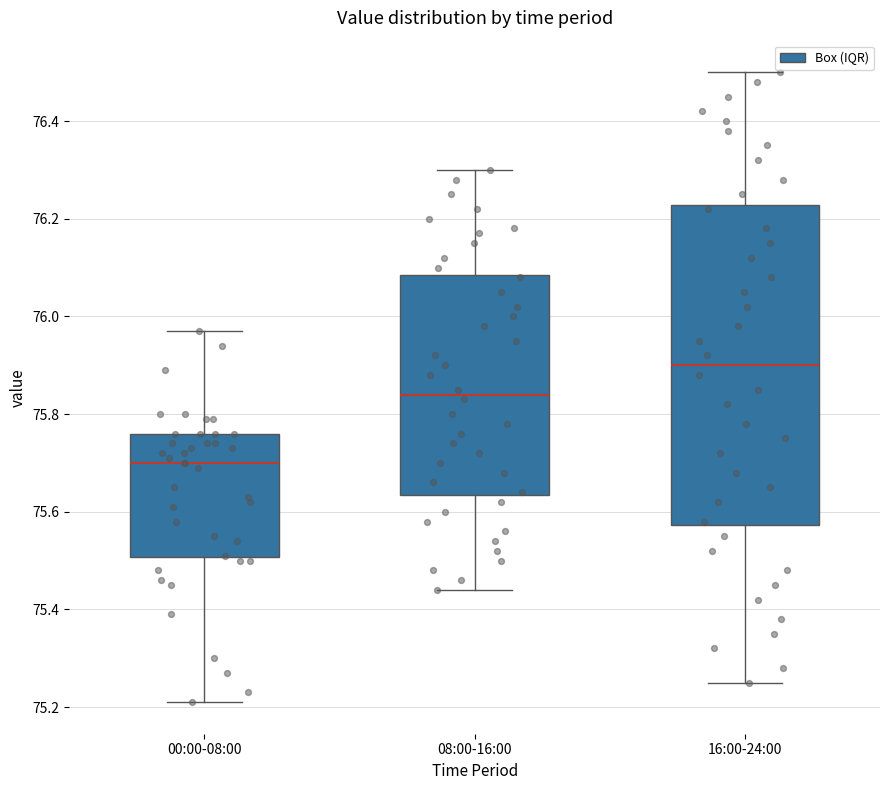

Reading left to right, read every box against the y-axis: the position of its median line, the range the box covers, and the ends of its whiskers. The values are not printed on the chart, so give them approximately, as read against the axis.

00:00-08:00: median 75.70, box 75.50 to 75.76, whiskers 75.22 to 75.98
08:00-16:00: median 75.84, box 75.64 to 76.08, whiskers 75.44 to 76.30
16:00-24:00: median 75.90, box 75.58 to 76.22, whiskers 75.26 to 76.50